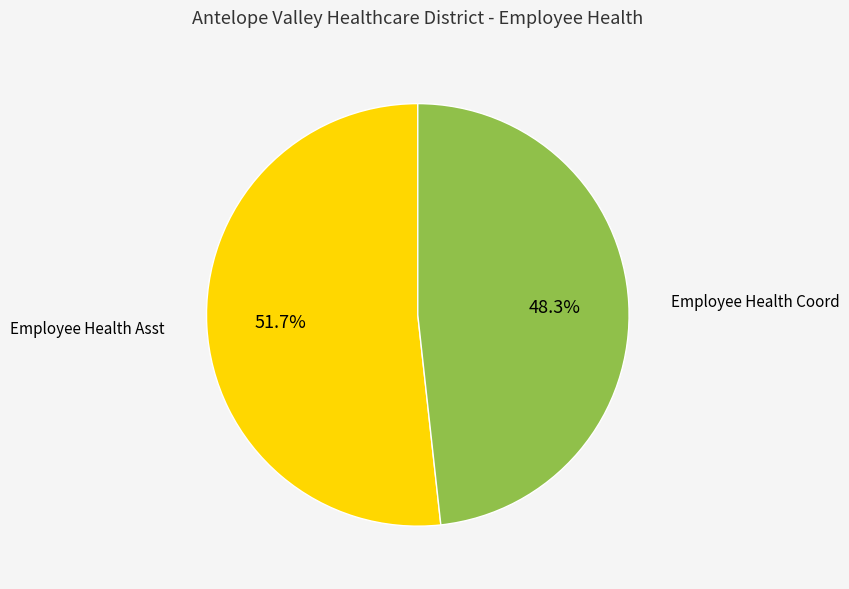

Count the number of slices in the pie.

2